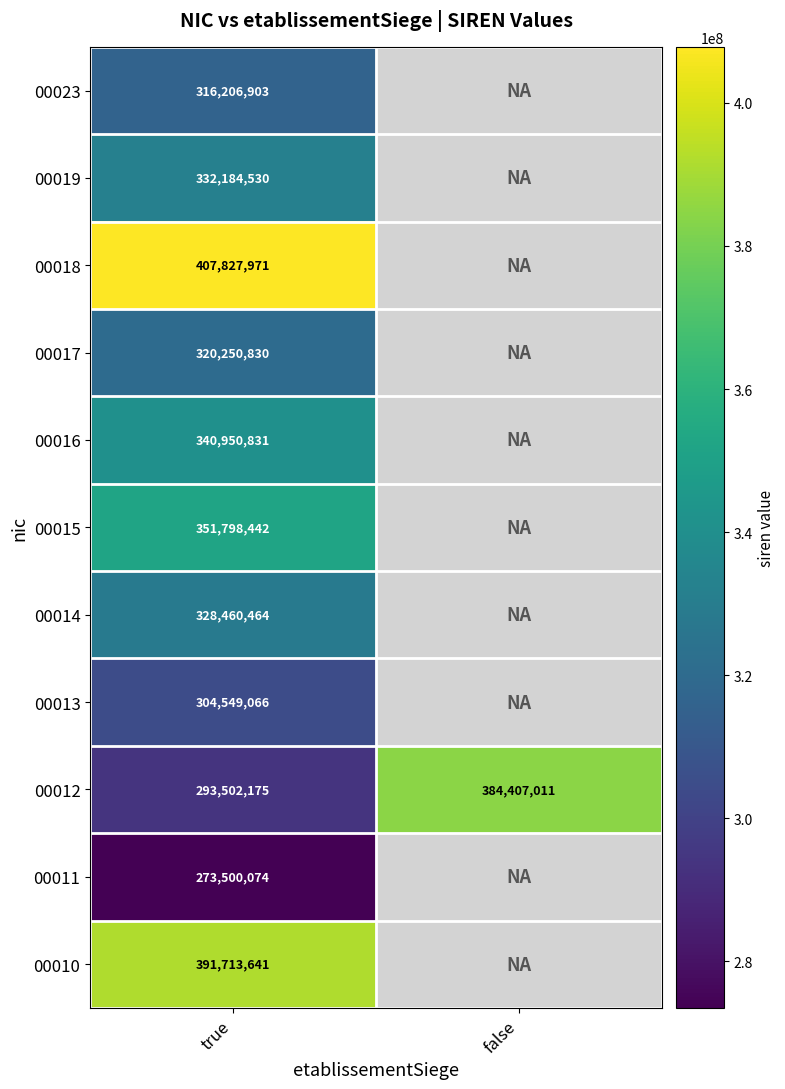

What is the difference between the highest and lowest values at true?

134327897